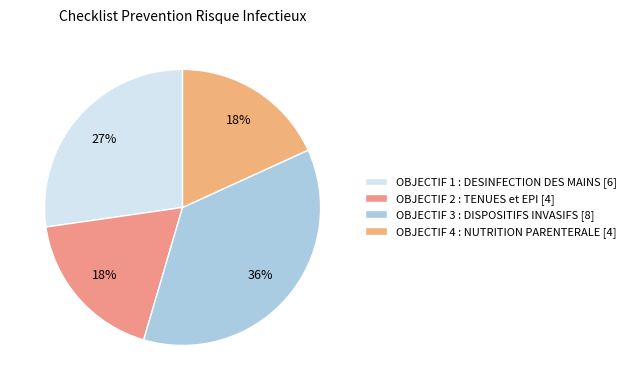

Count the number of slices in the pie.

4